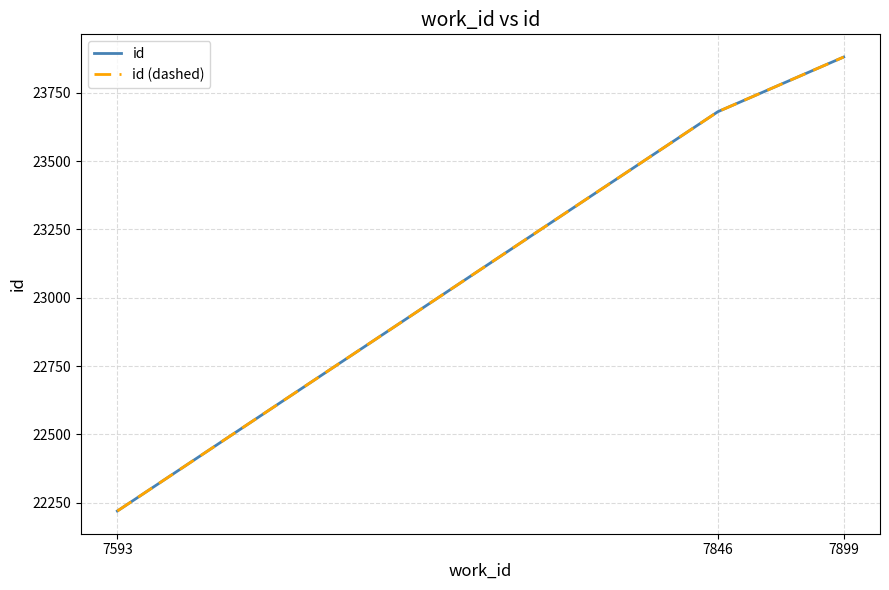

Between 7846 and 7593, which is larger?

7846